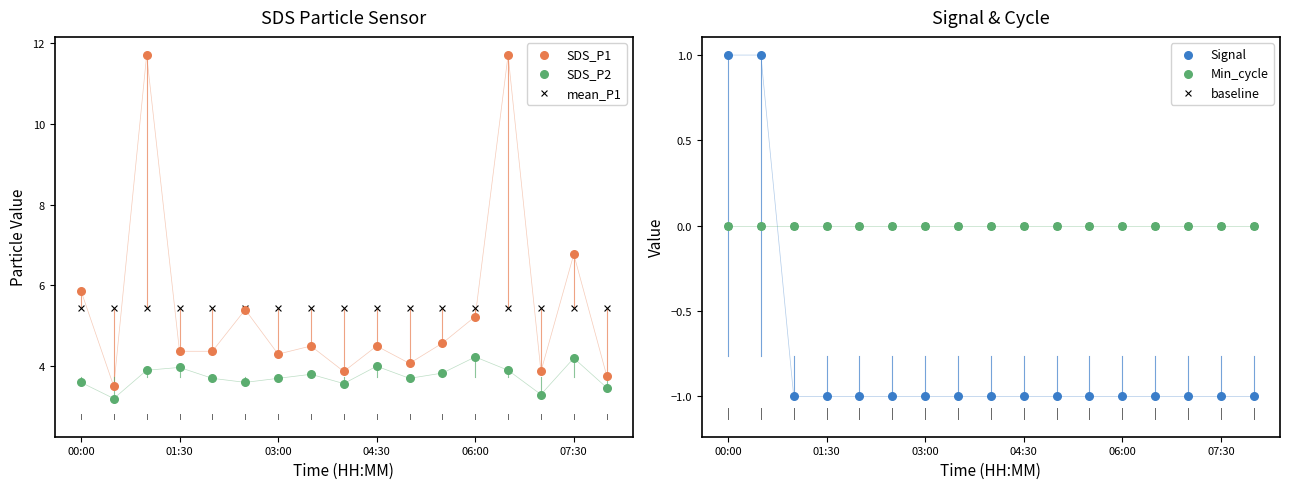

At how many categories does at least one series exceed 2?

17